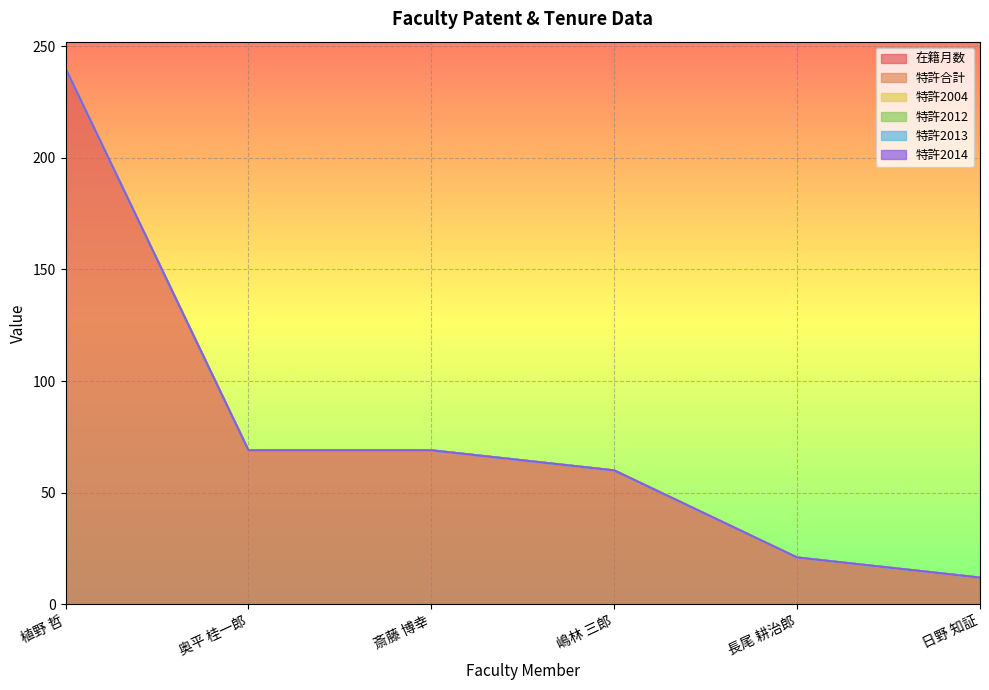

Between 嶋林 三郎 and 植野 哲, which is larger?

植野 哲